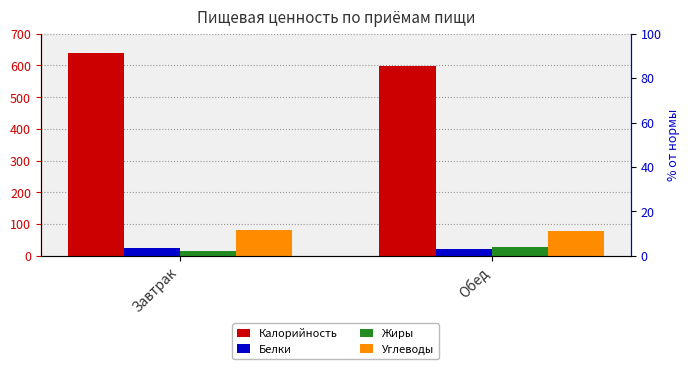

What position from the left is Завтрак?

1